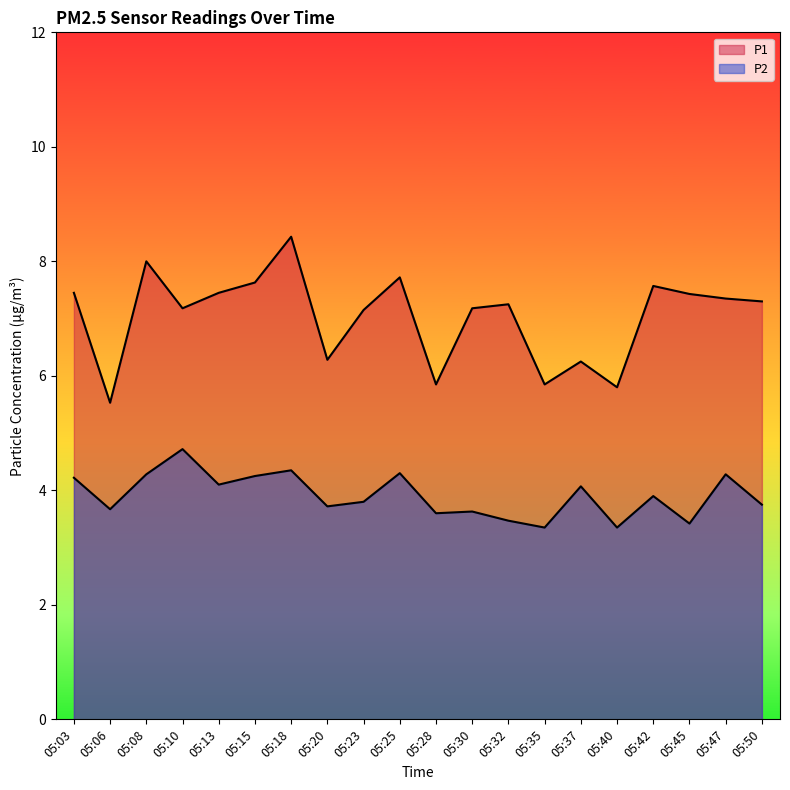

At which label is P2 closest to 4?

05:37